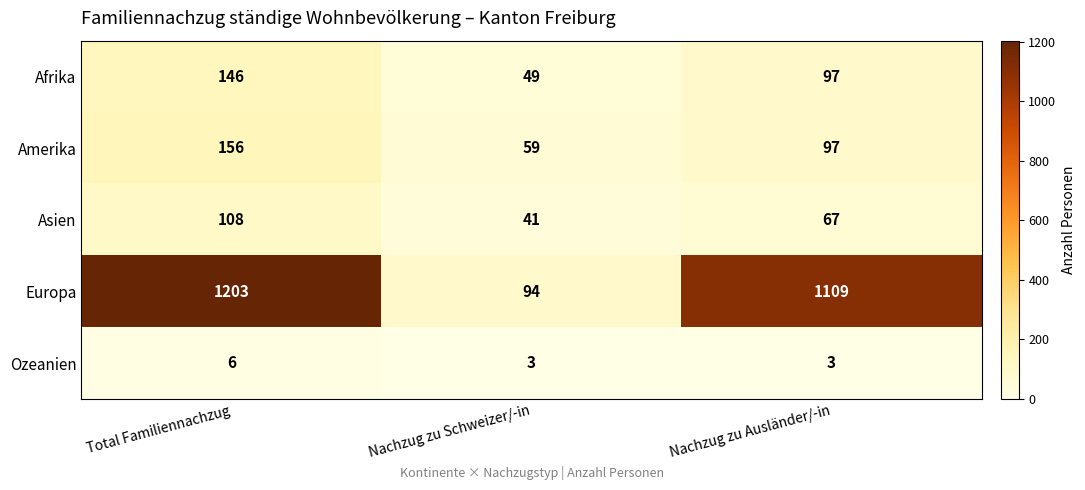

How many Asien values are between 41 and 108?

3